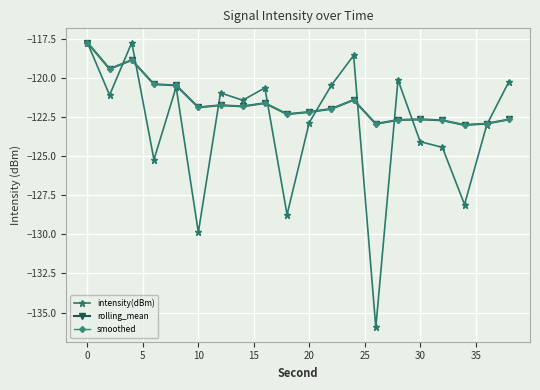

What is the difference between the second highest and second lowest values in the rolling_mean series?

4.1